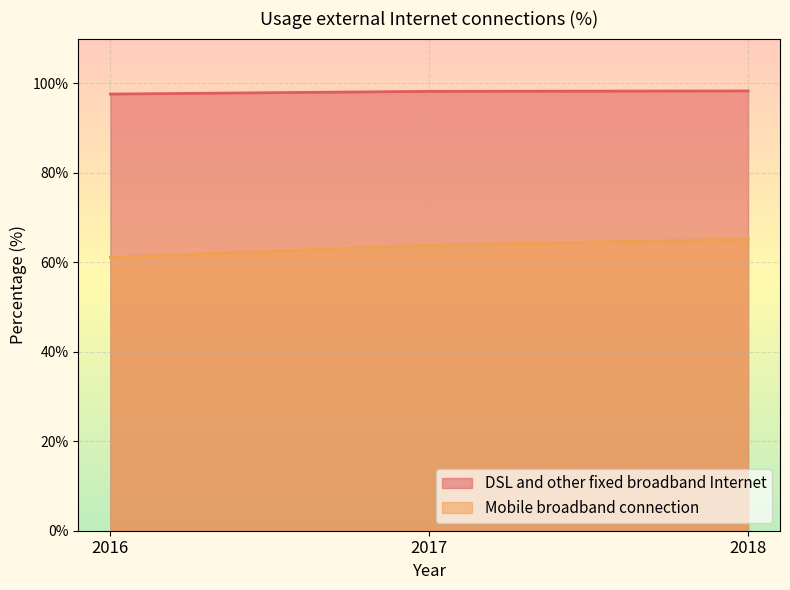

The DSL and other fixed broadband Internet series shows 21.1 at 2016. True or false?

False